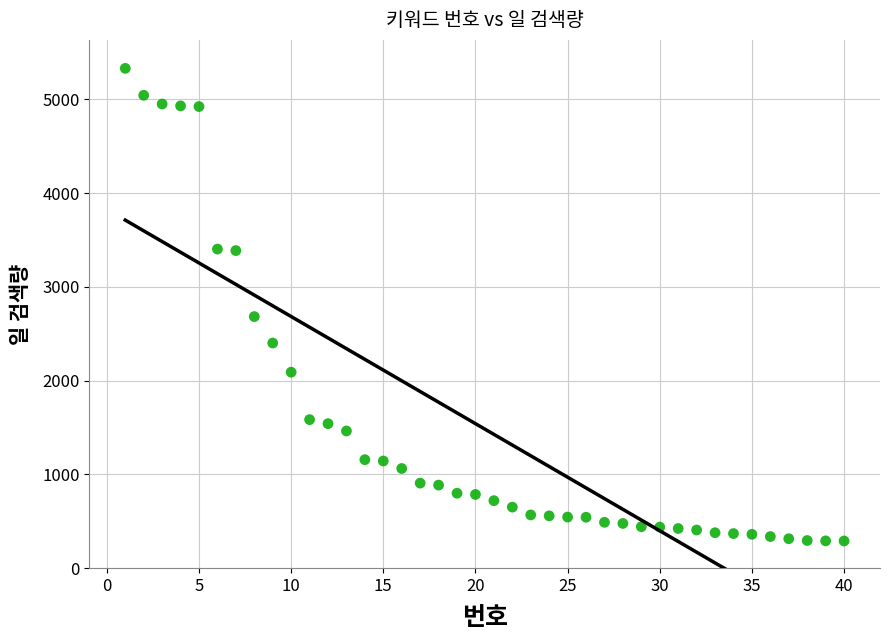

What is the range of Y values (max minus min)?

5040